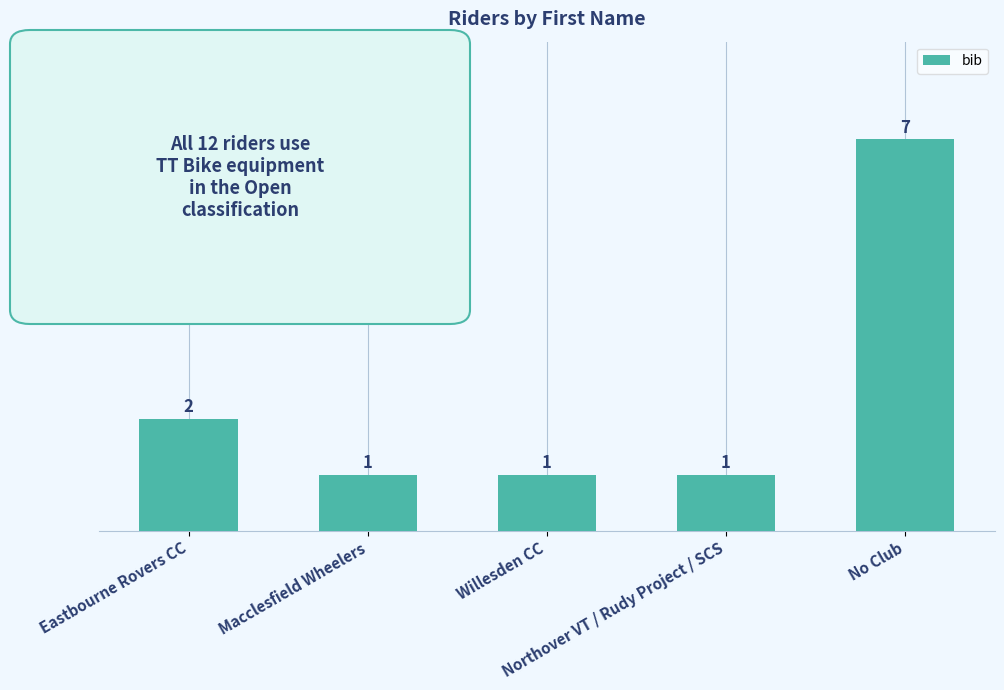

What is the change in value from Willesden CC to No Club?

+6